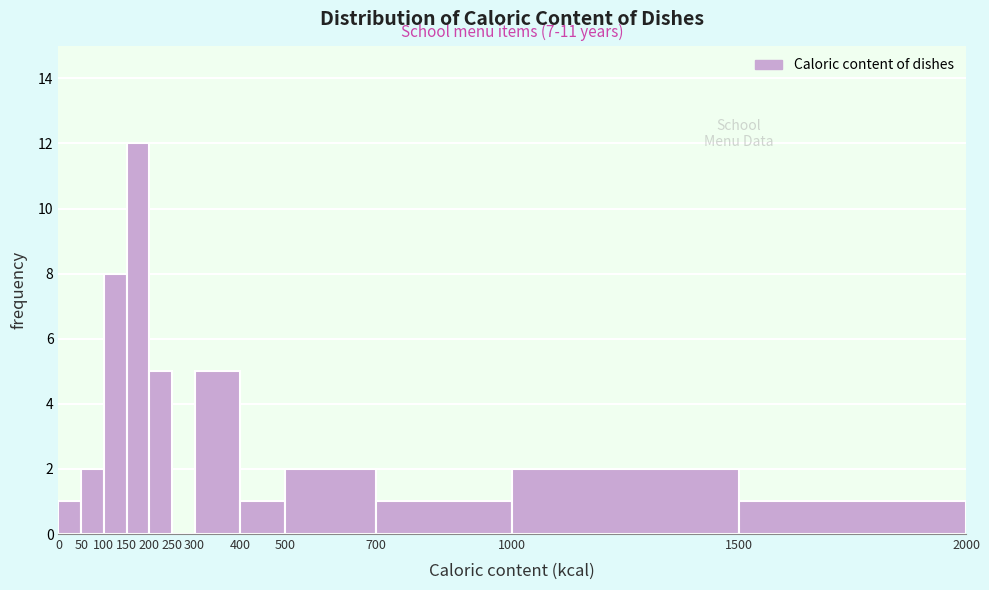

Which range on the x-axis has the tallest bar?

150 to 200